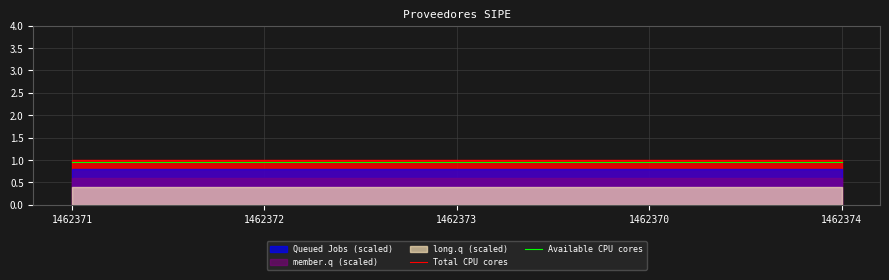

At which category is the sum across all series the highest?

1462371